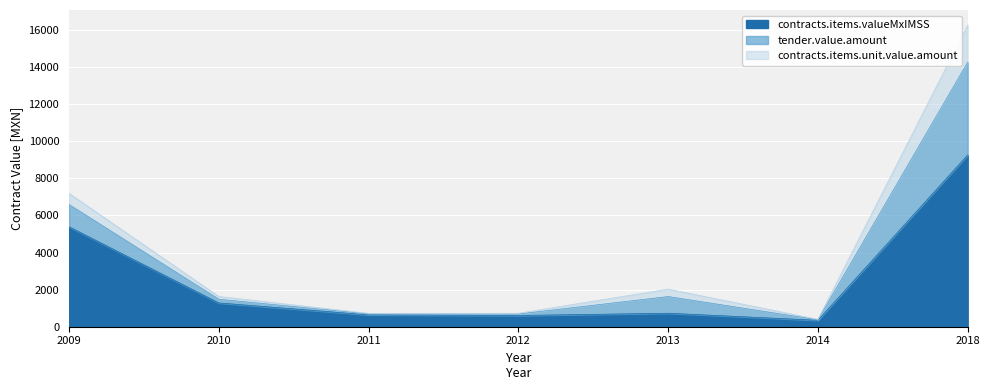

At how many categories does at least one series exceed 5434?

2